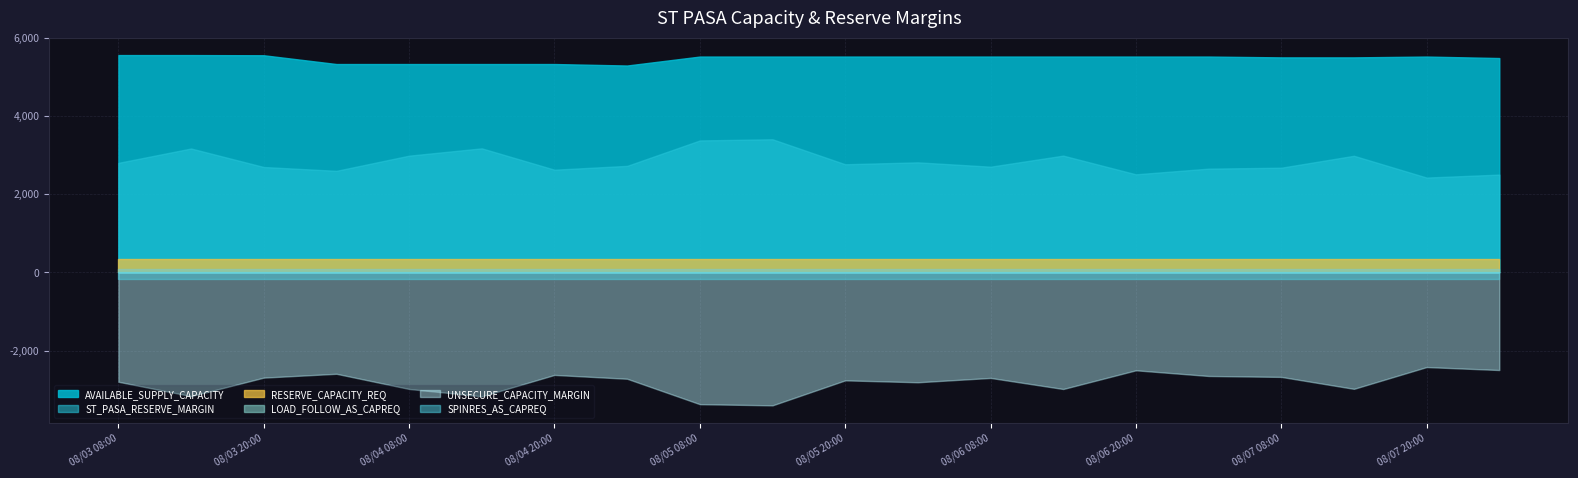

Rank the categories by AVAILABLE_SUPPLY_CAPACITY value from highest to lowest.

2012/08/03 08:00, 2012/08/03 14:00, 2012/08/03 20:00, 2012/08/05 08:00, 2012/08/05 14:00, 2012/08/05 20:00, 2012/08/06 02:00, 2012/08/06 08:00, 2012/08/06 14:00, 2012/08/06 20:00, 2012/08/07 02:00, 2012/08/07 20:00, 2012/08/07 08:00, 2012/08/07 14:00, 2012/08/08 02:00, 2012/08/04 02:00, 2012/08/04 08:00, 2012/08/04 14:00, 2012/08/04 20:00, 2012/08/05 02:00